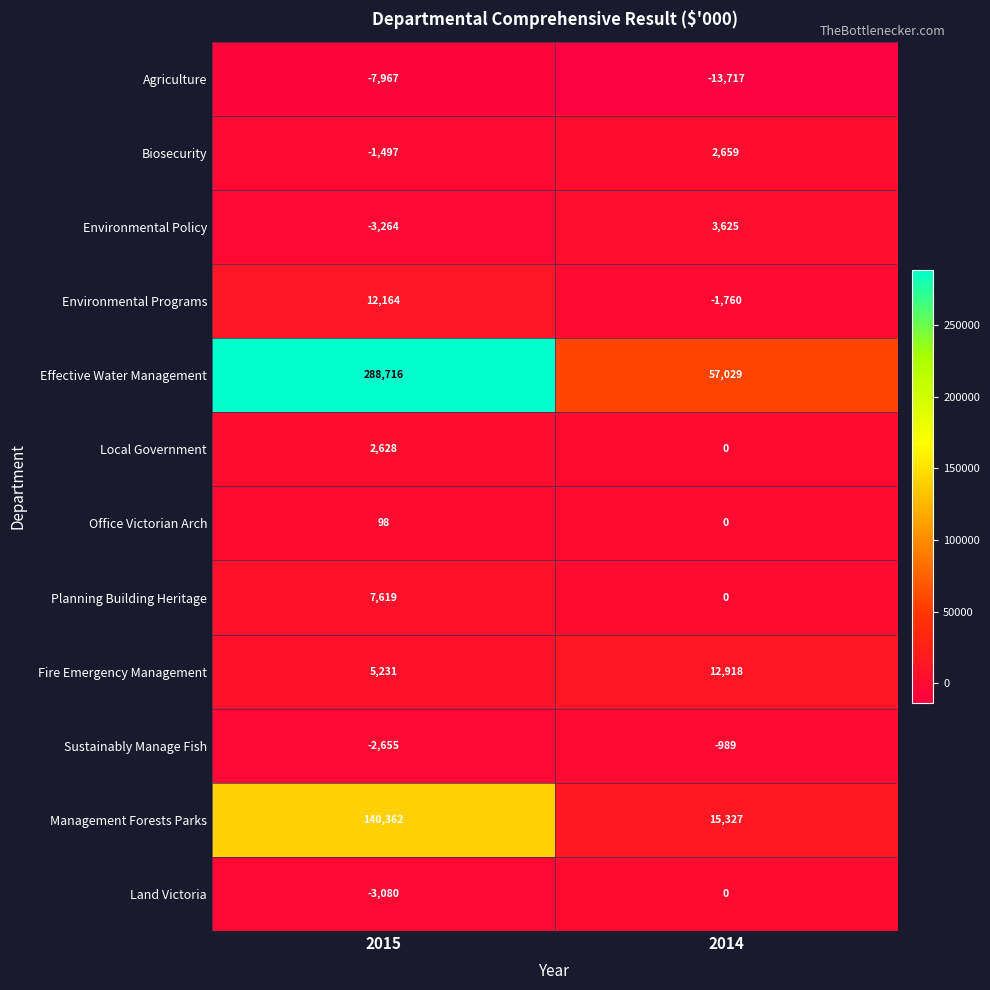

Which label corresponds to the largest value in the chart?

2015